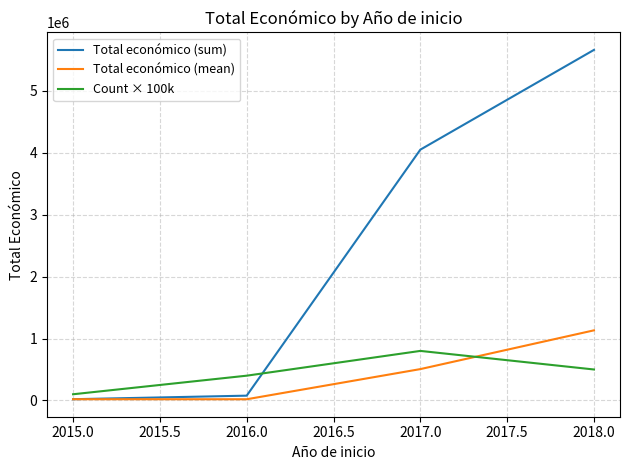

Is the value of Count × 100k at 2017.0 greater than the value of Total económico (mean) at 2015.0?

Yes